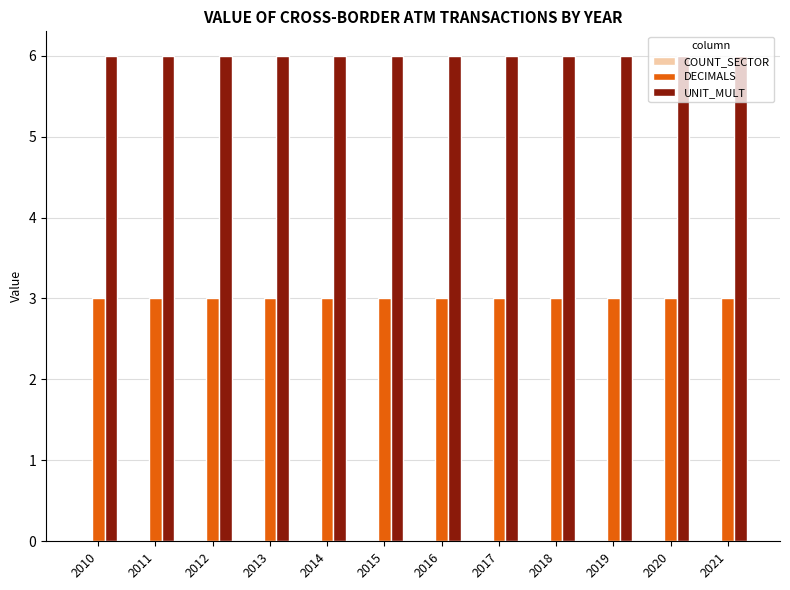

Rank the series by their maximum value, from lowest to highest.

DECIMALS, UNIT_MULT